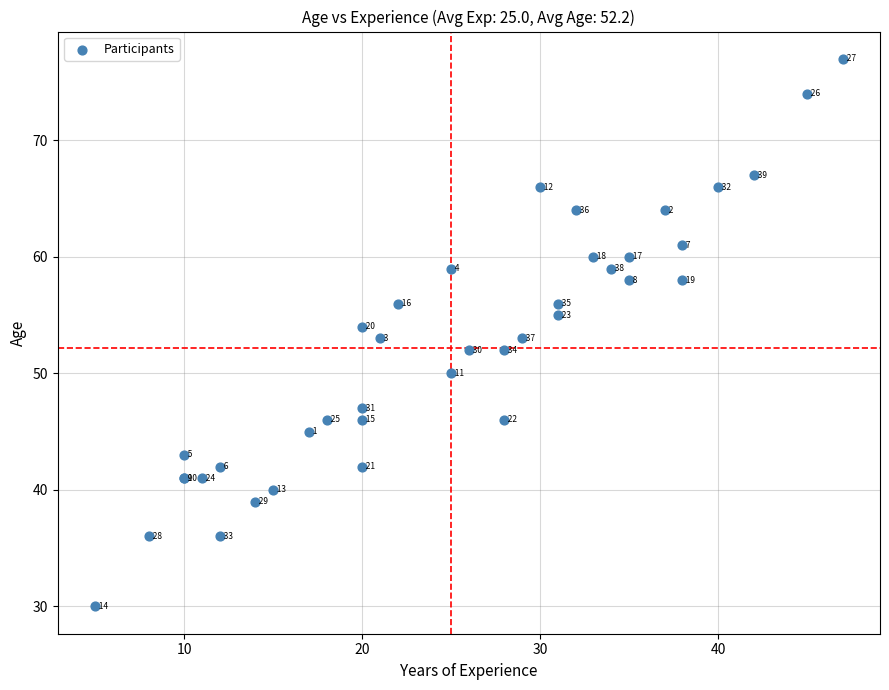

What Y value in the scatter plot is closest to 53?

53